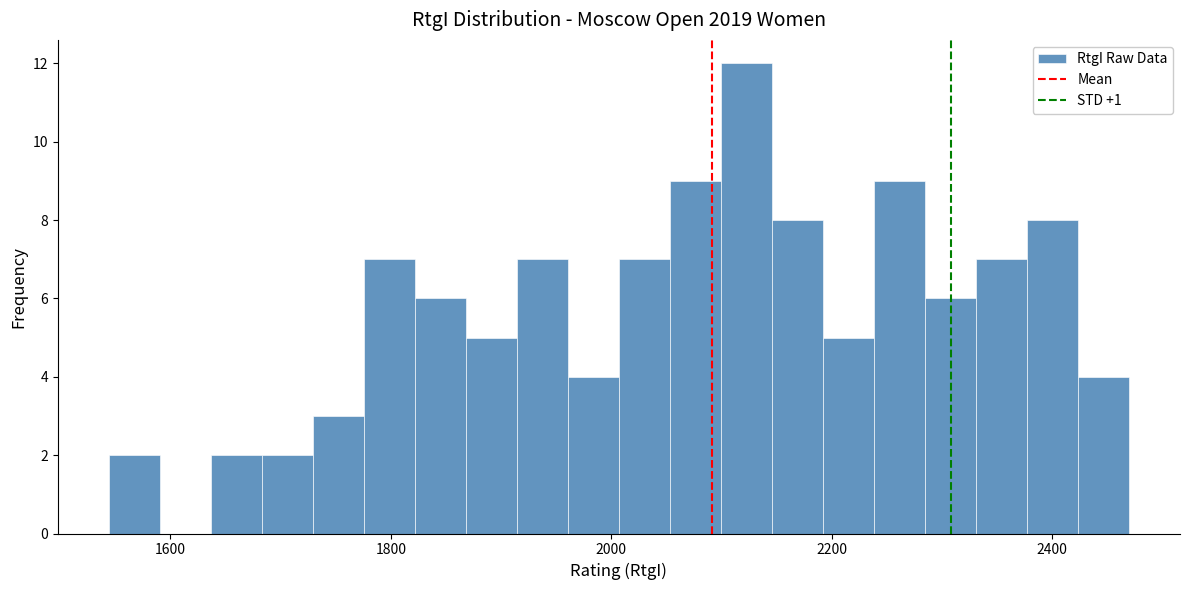

Read against the x-axis, roughly where is the centre of the tallest bar?

2120